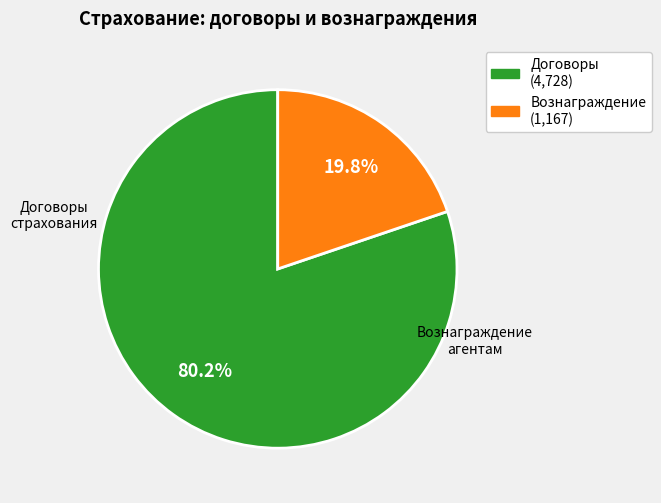

Is there a majority slice in this chart?

Yes